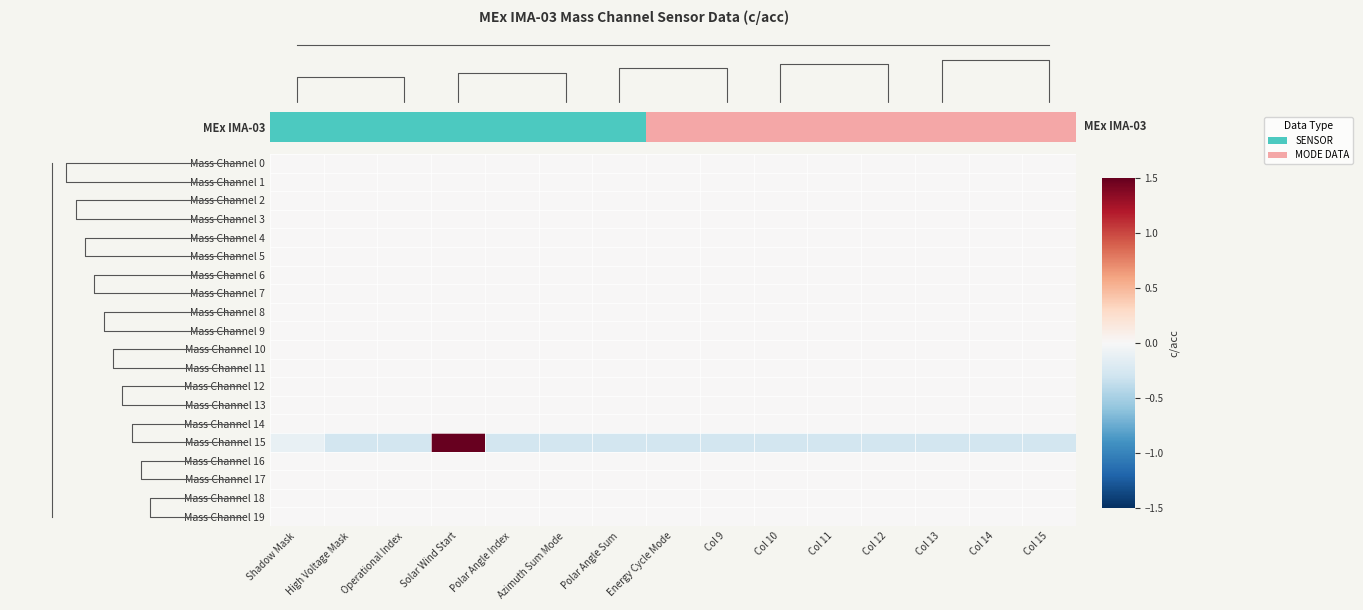

The value of Mass Channel 17 at High Voltage Mask is 0.0. True or false?

True